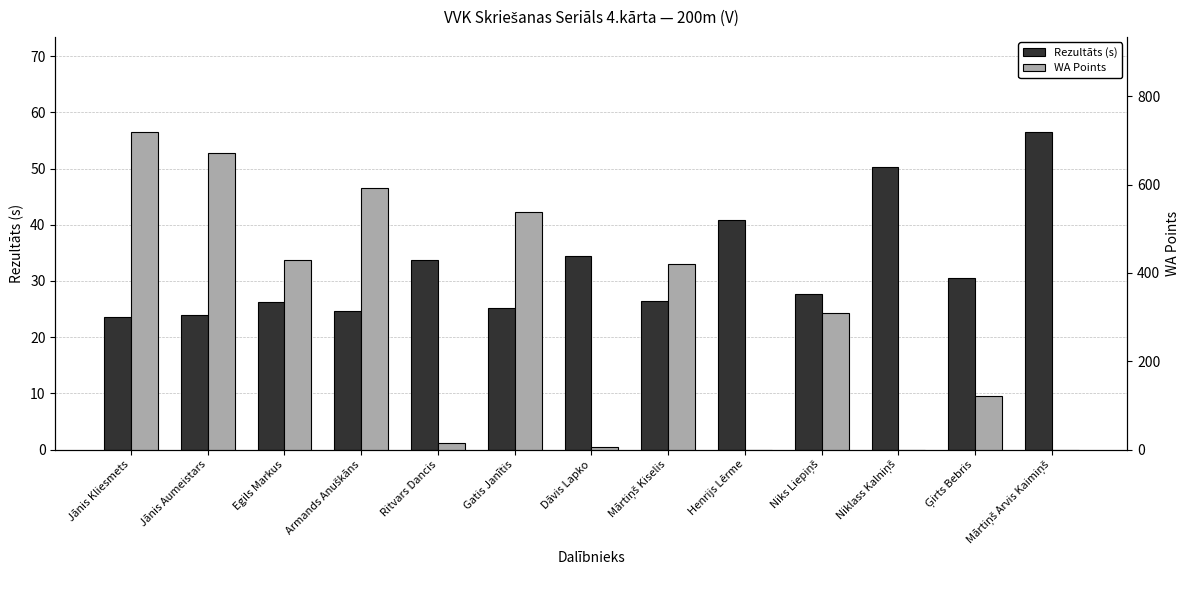

What is the total value across all series at Dāvis Lapko?

39.5